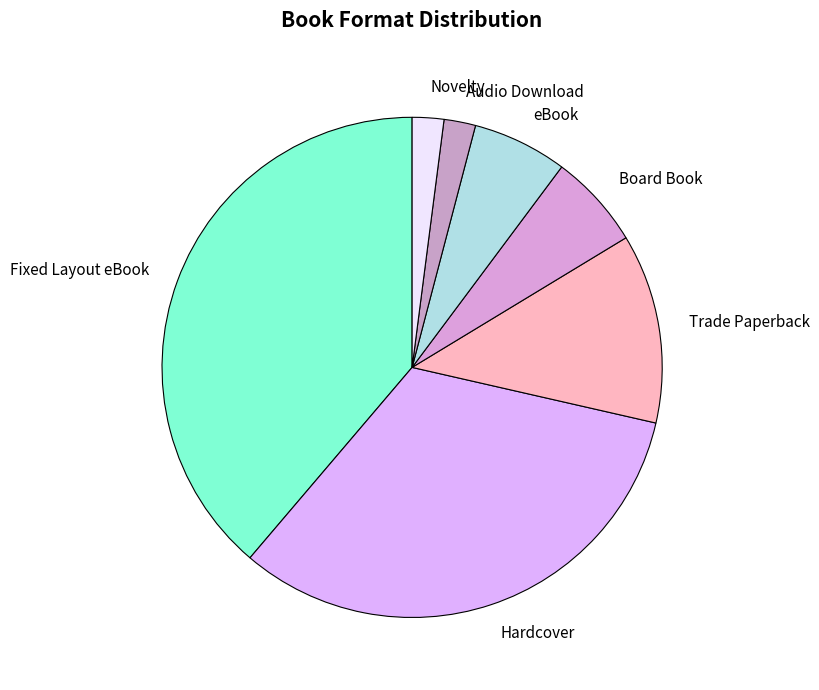

True or false: Board Book accounts for 18% of the total.

False